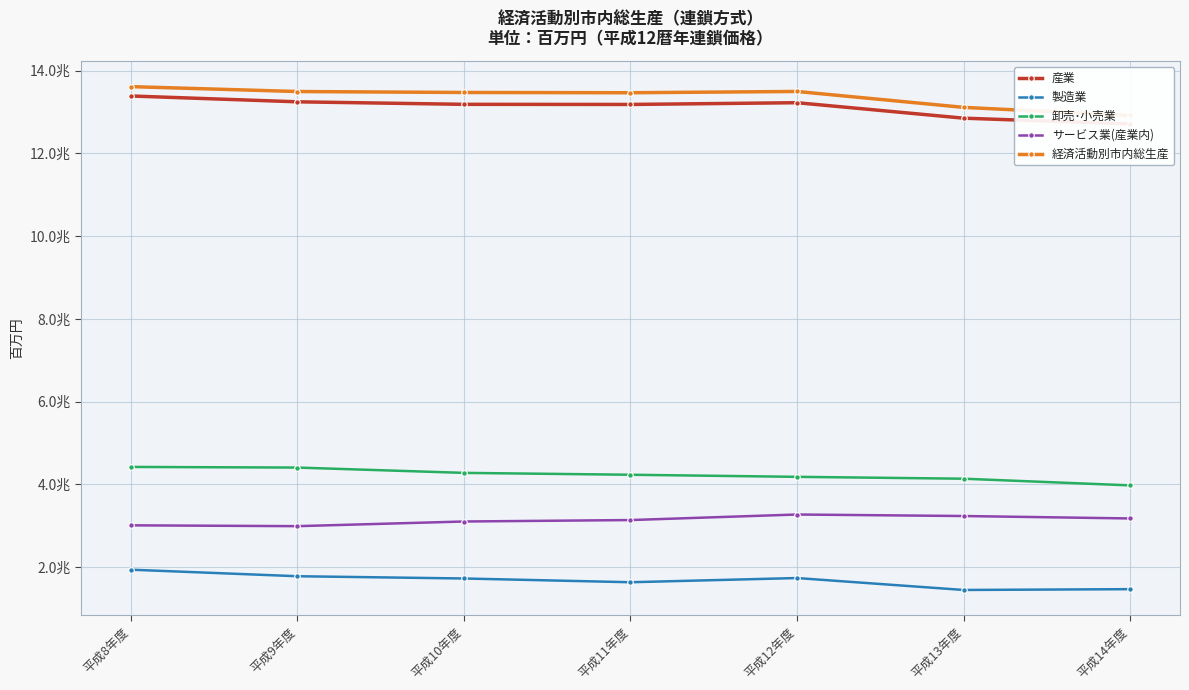

What is the total value across all series at 平成12年度?

35918432